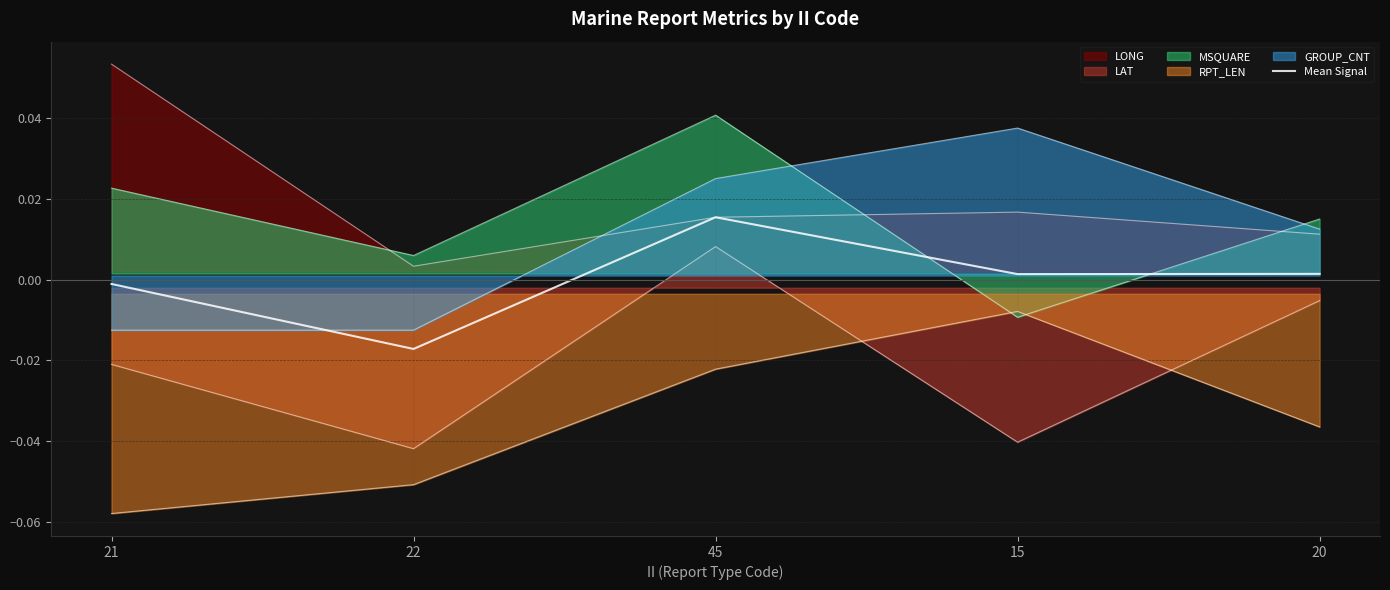

How many lines are shown in the chart?

6